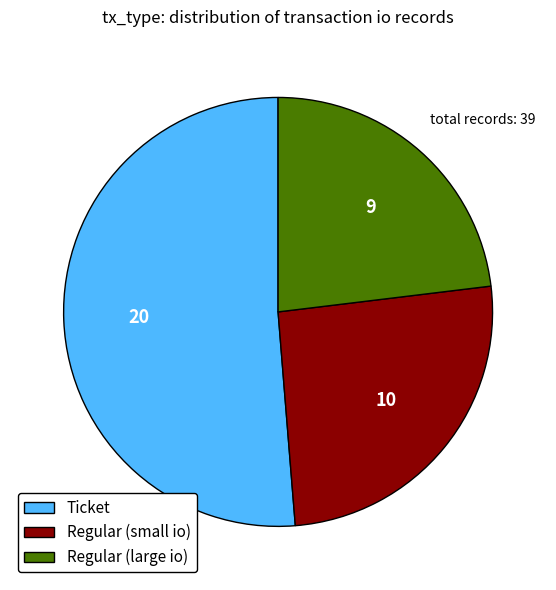

What is the smallest slice in the pie chart?

Regular (large io)